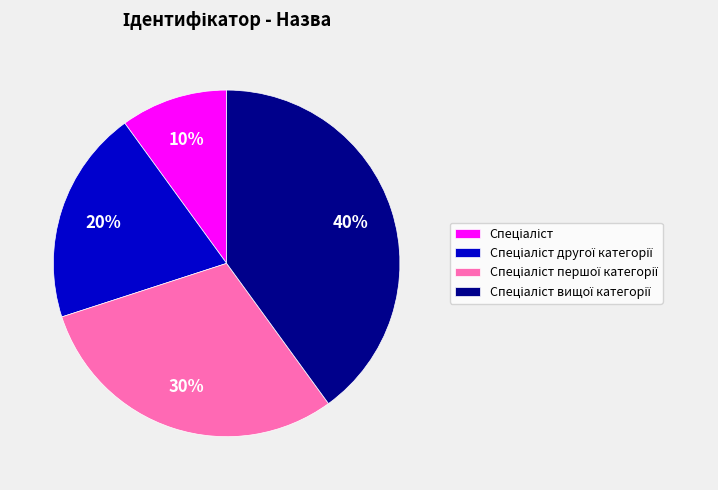

Is there any slice that represents more than half of the pie?

No